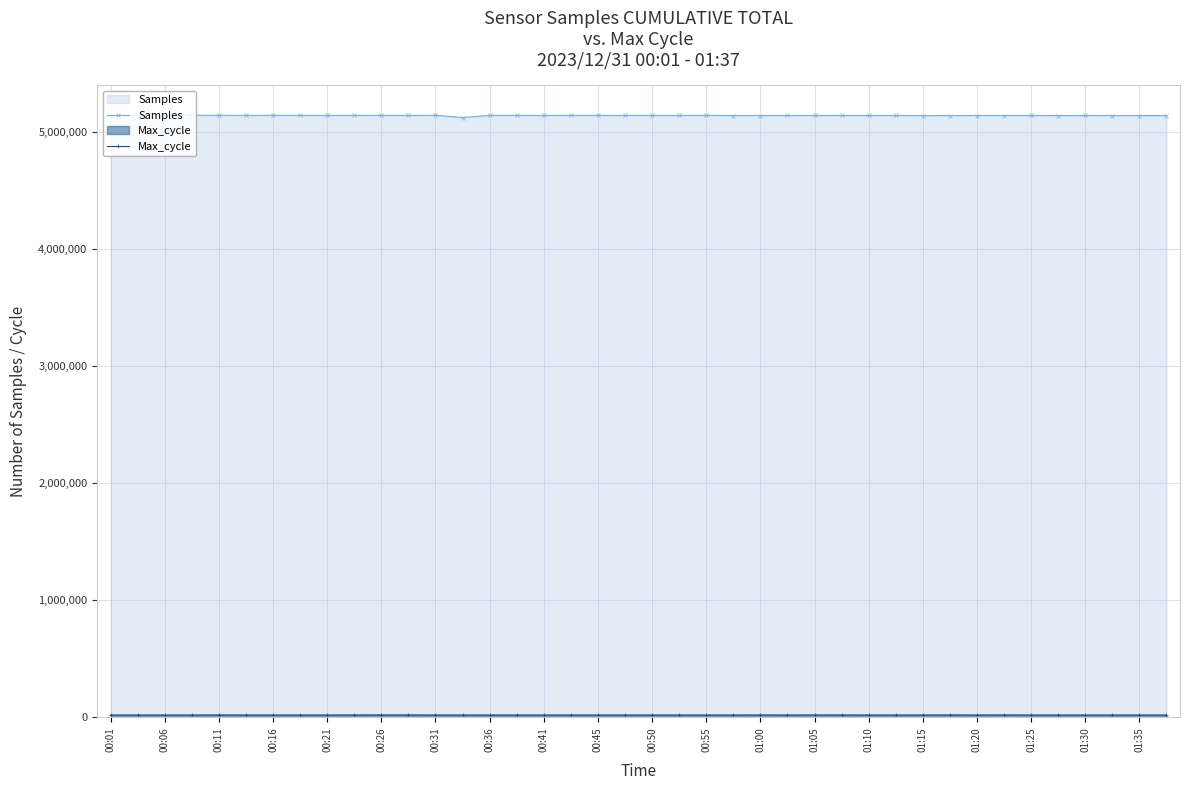

What is the sum of all Max_cycle values?

822136